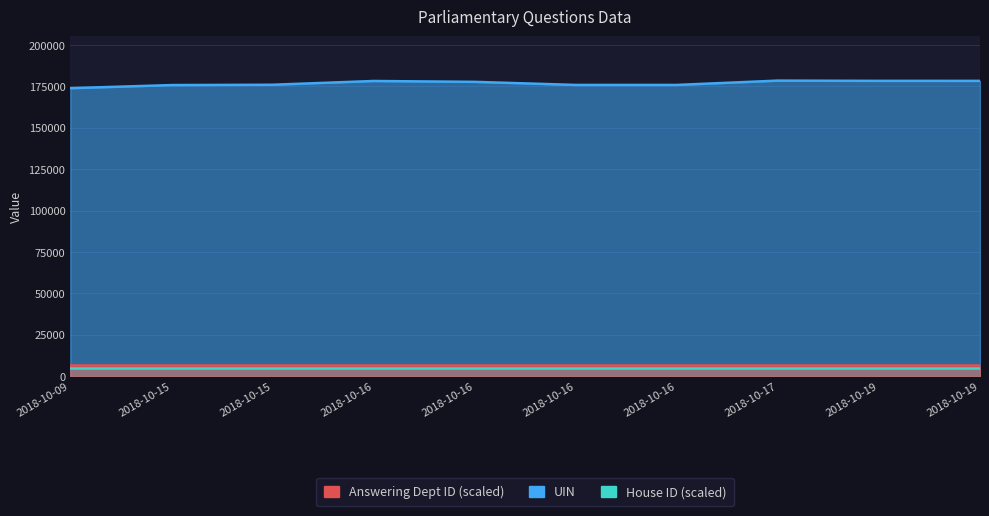

What are all the series names shown in the legend?

UIN, Answering Dept ID, House ID